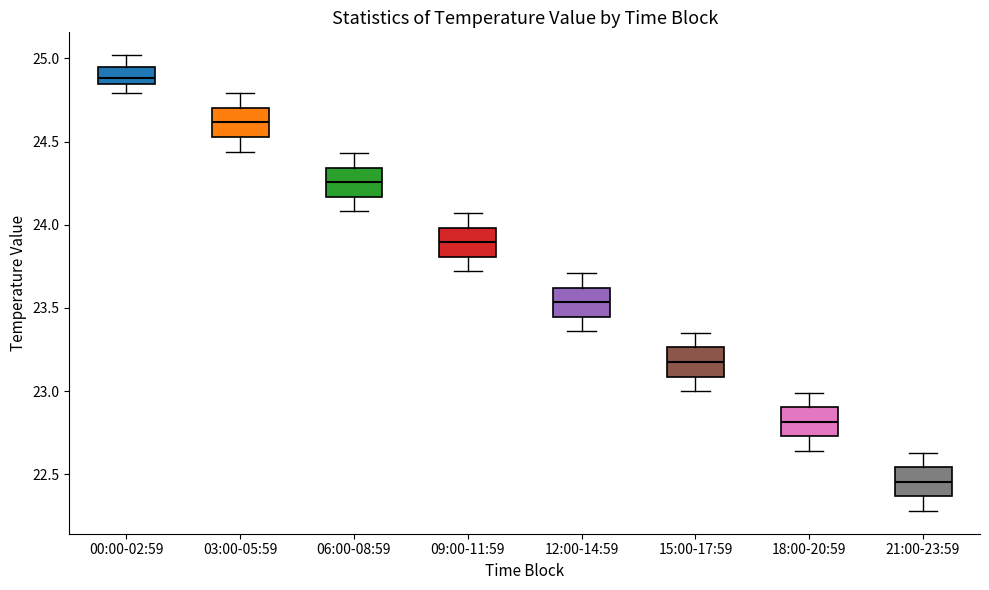

Where does the lower whisker of the box for 06:00-08:59 end on the y-axis? The values are not printed on the chart, so give them approximately, as read against the axis.

24.10